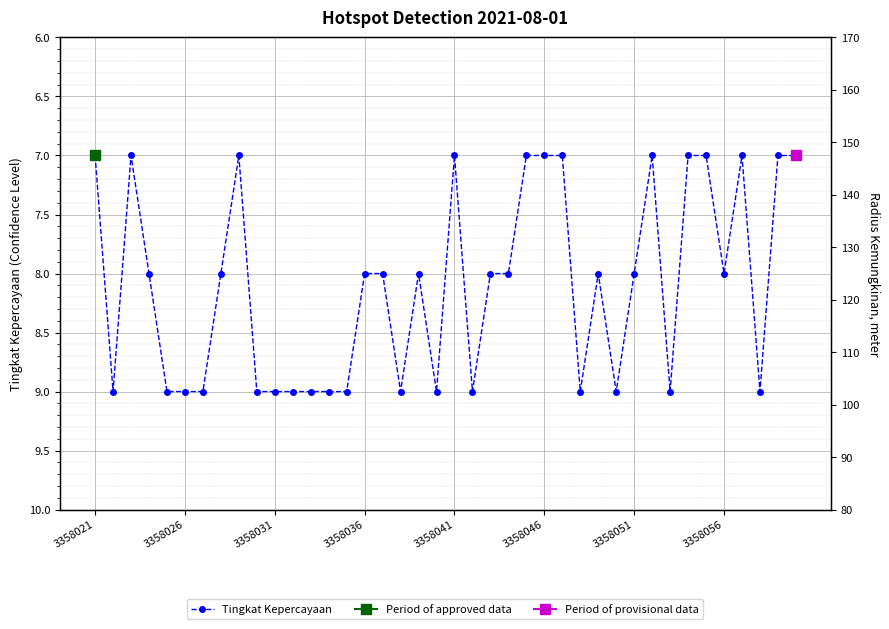

Approximately how many times larger is the value at 27 compared to 23?

1.1